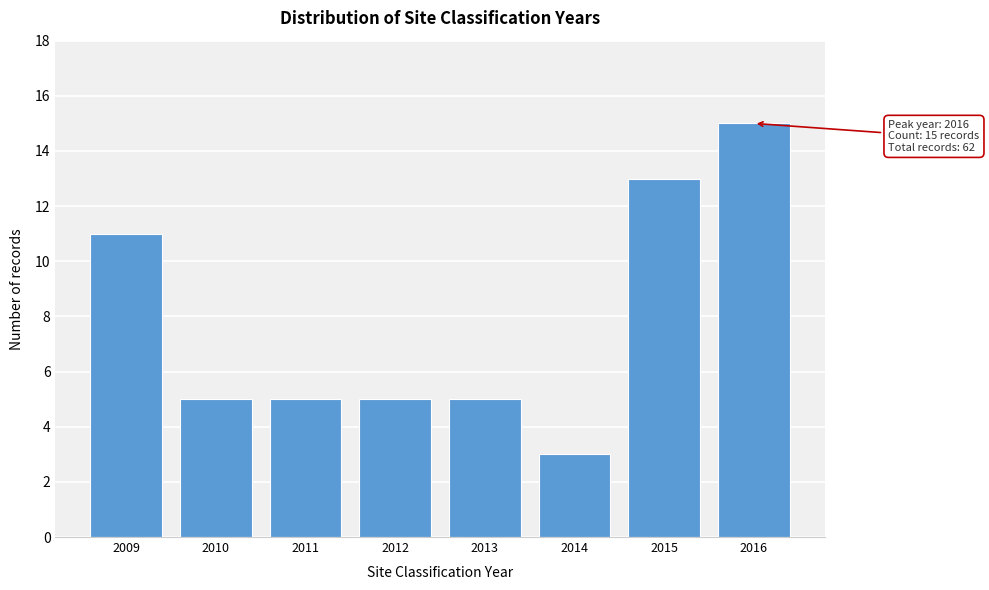

Reading left to right, transcribe all the data shown in this chart.

11	5	5	5	5	3	13	15